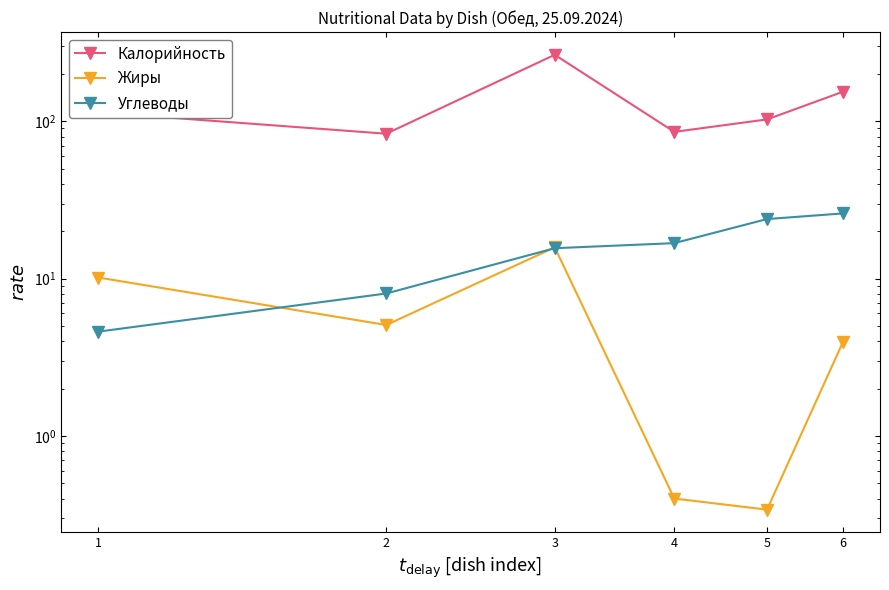

What is the value of the Углеводы point at the 1st from the left?

4.6